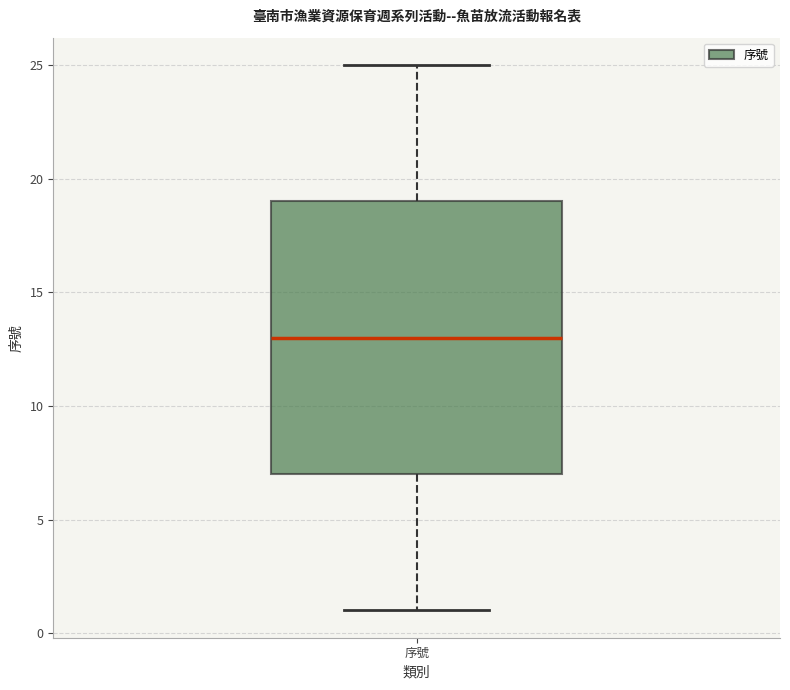

Transcribe this box plot: give where the median line is, the range the box spans, and where the two whiskers end, as read against the y-axis. The values are not printed on the chart, so give them approximately, as read against the axis.

median 13, box 7 to 19, whiskers 1 to 25